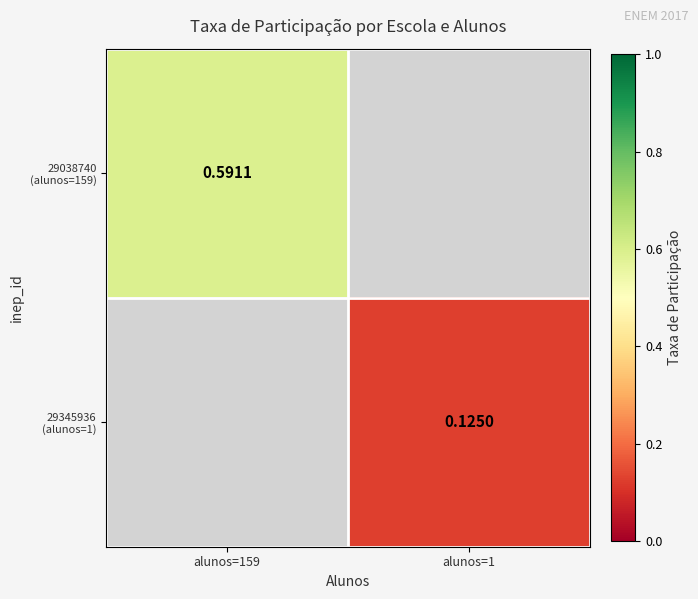

List the labels in order of 29038740 (alunos=159) value, largest first.

alunos=159, alunos=1